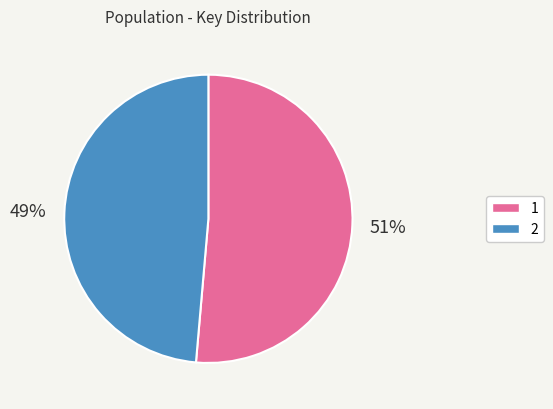

To the nearest percent, what is the average slice percentage?

50%